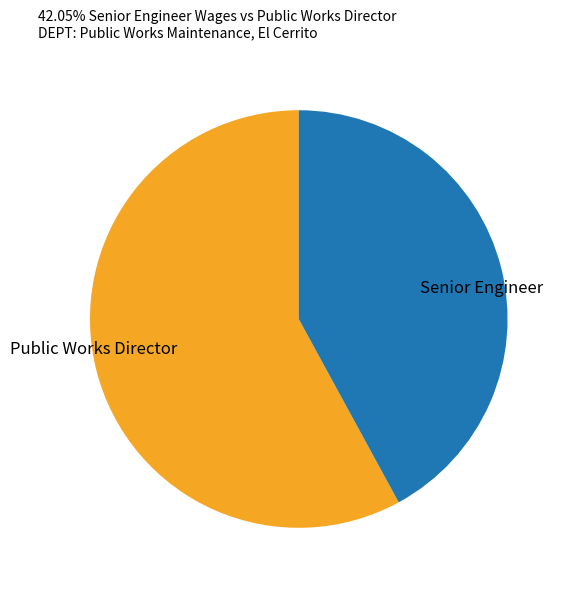

Is it true that Senior Engineer is 42% of the pie?

True